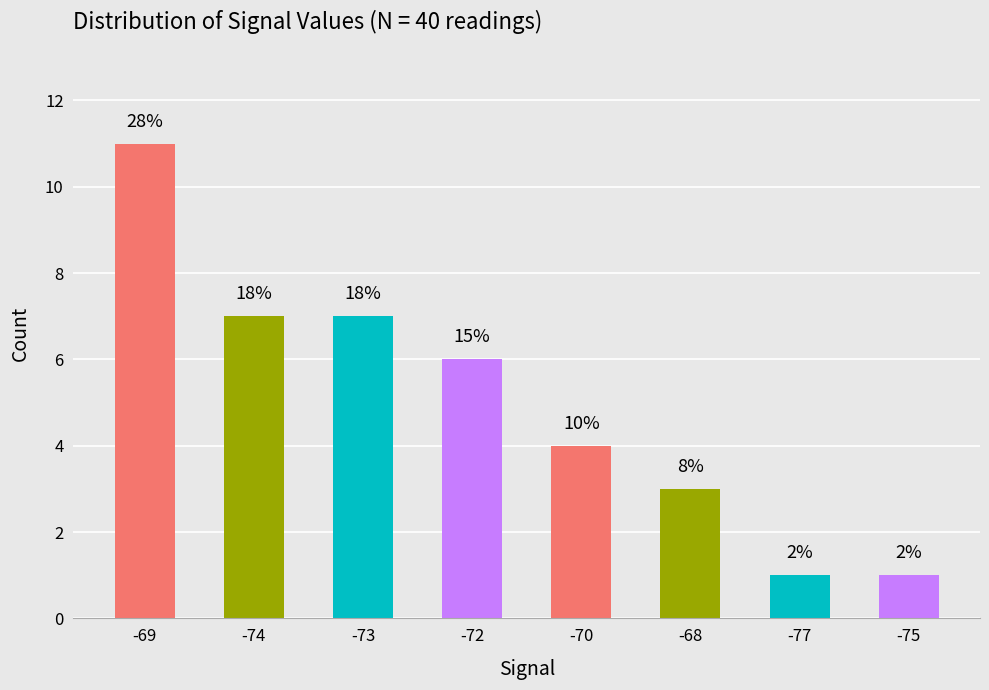

What is the greatest value displayed?

11